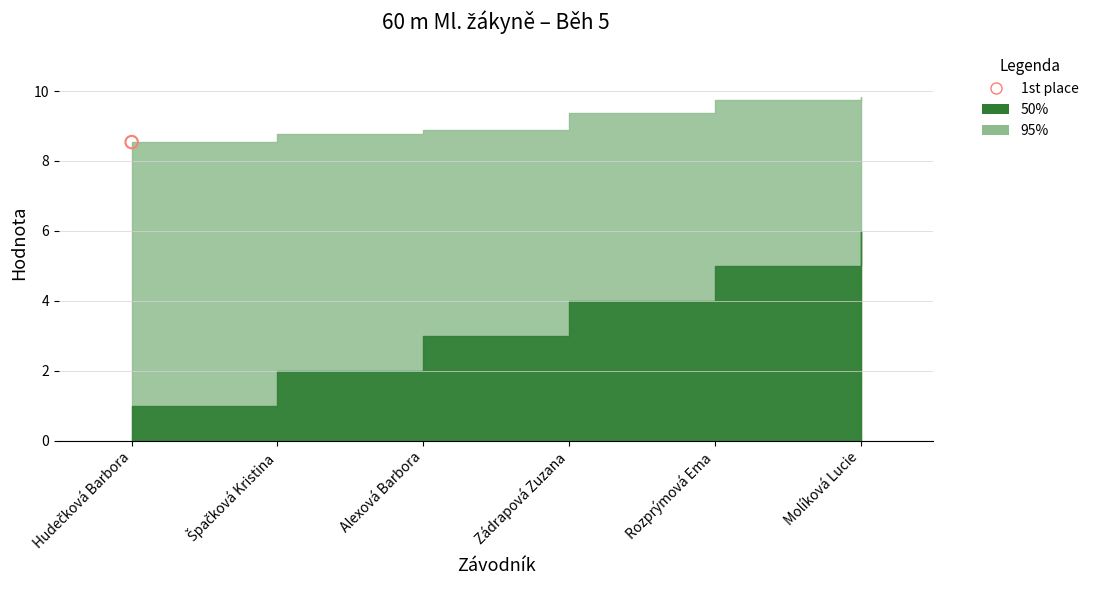

What is the total value across all series at Molíková Lucie?

15.8